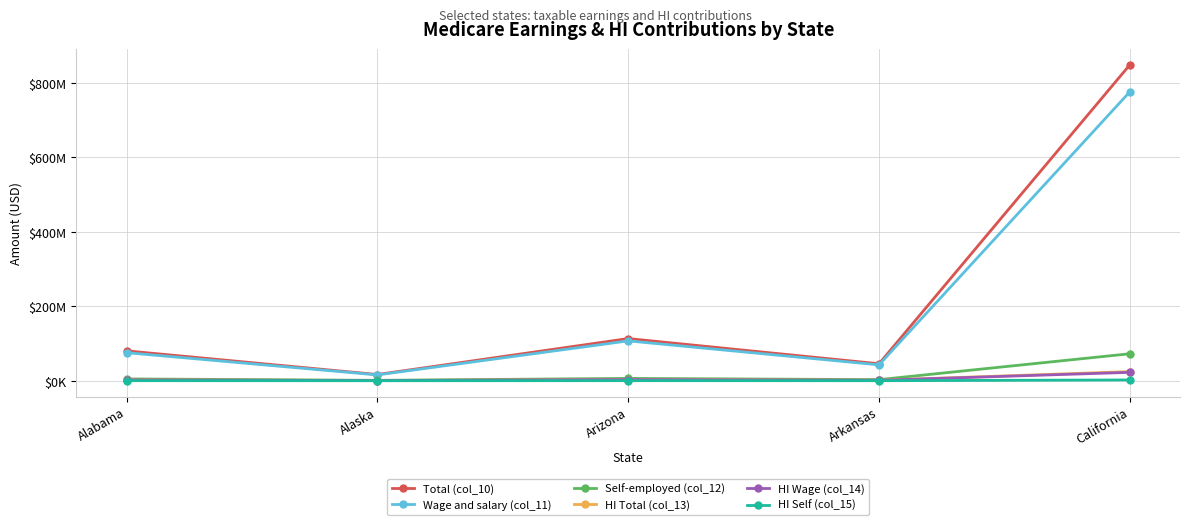

Rank the series at Arizona from highest to lowest value.

Total (col_10), Wage and salary (col_11), Self-employed (col_12), HI Total (col_13), HI Wage (col_14), HI Self (col_15)